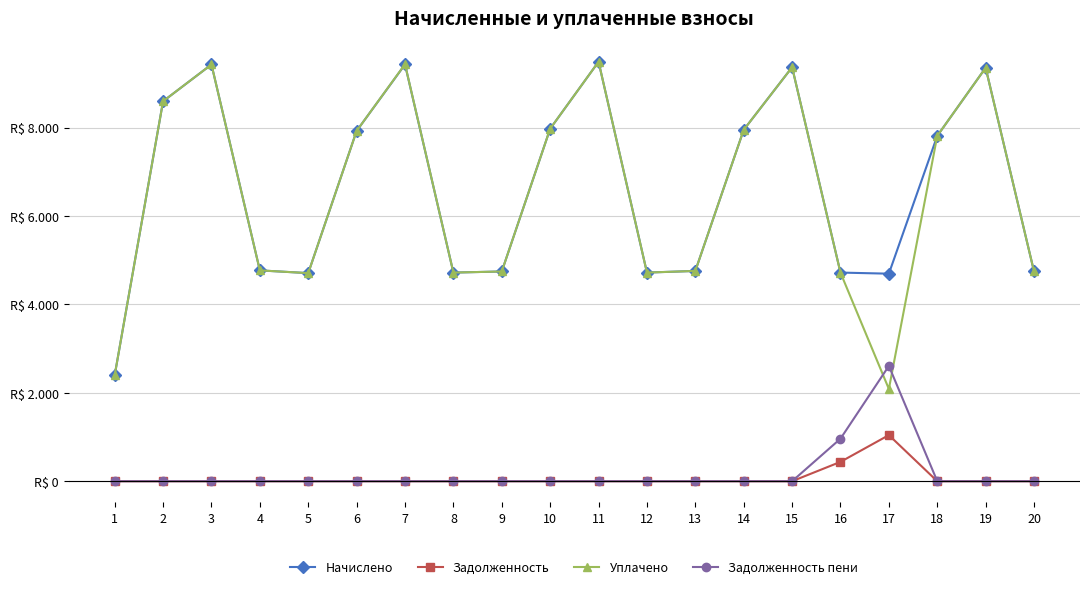

What are all the series names shown in the legend?

Начислено, Задолженность, Уплачено, Задолженность пени